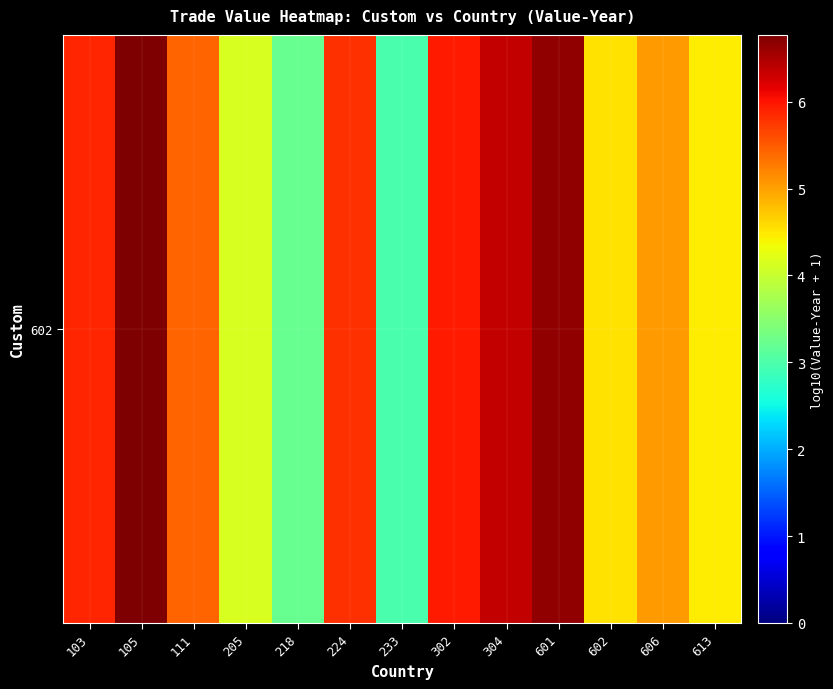

Which has a higher value, 205 or 606?

606